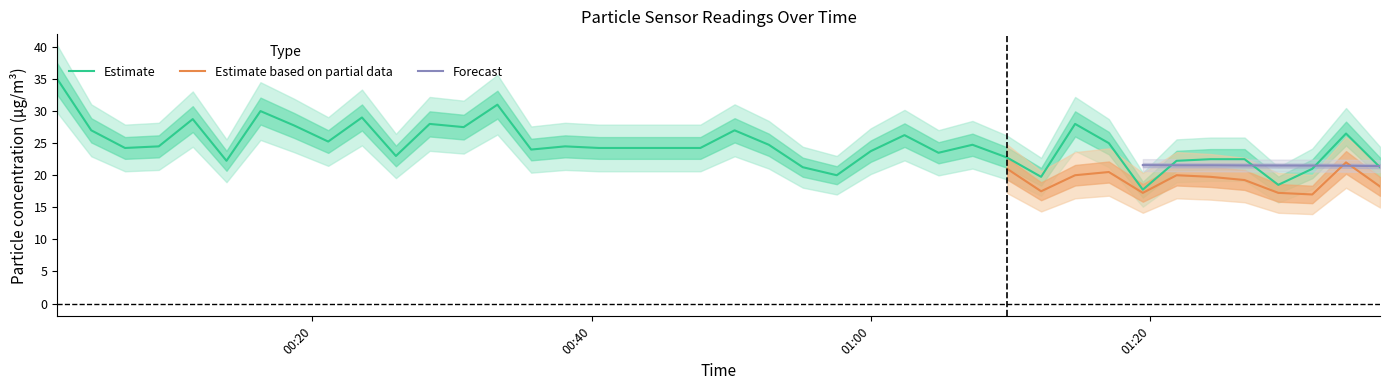

True or false: PMS_P2 has more than 0 points higher than both neighbors.

True